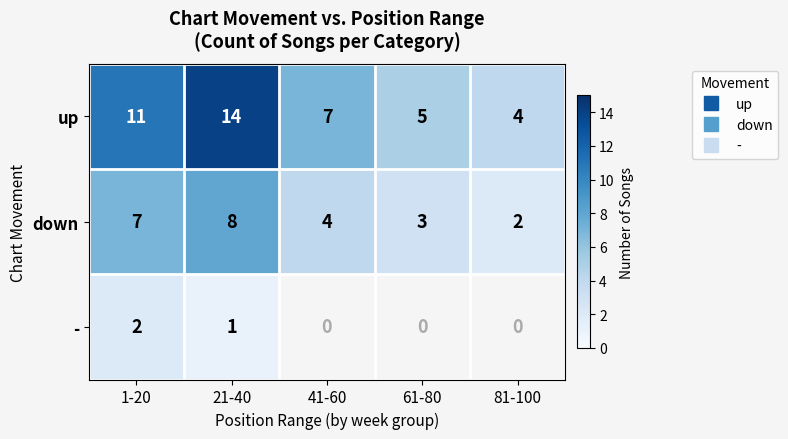

What is the maximum value for up?

14.0